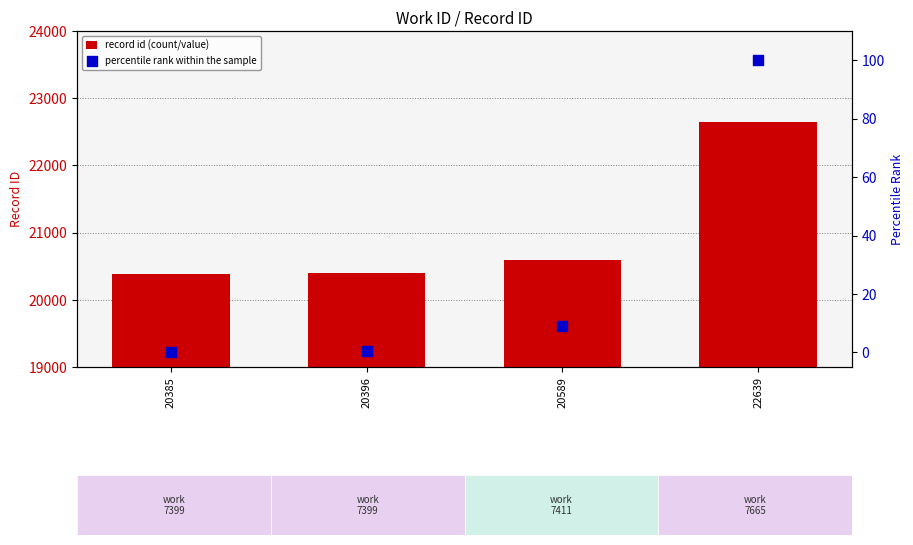

Is the value of percentile rank within the sample at 22639 greater than the value of record id (count/value) at 20396?

No